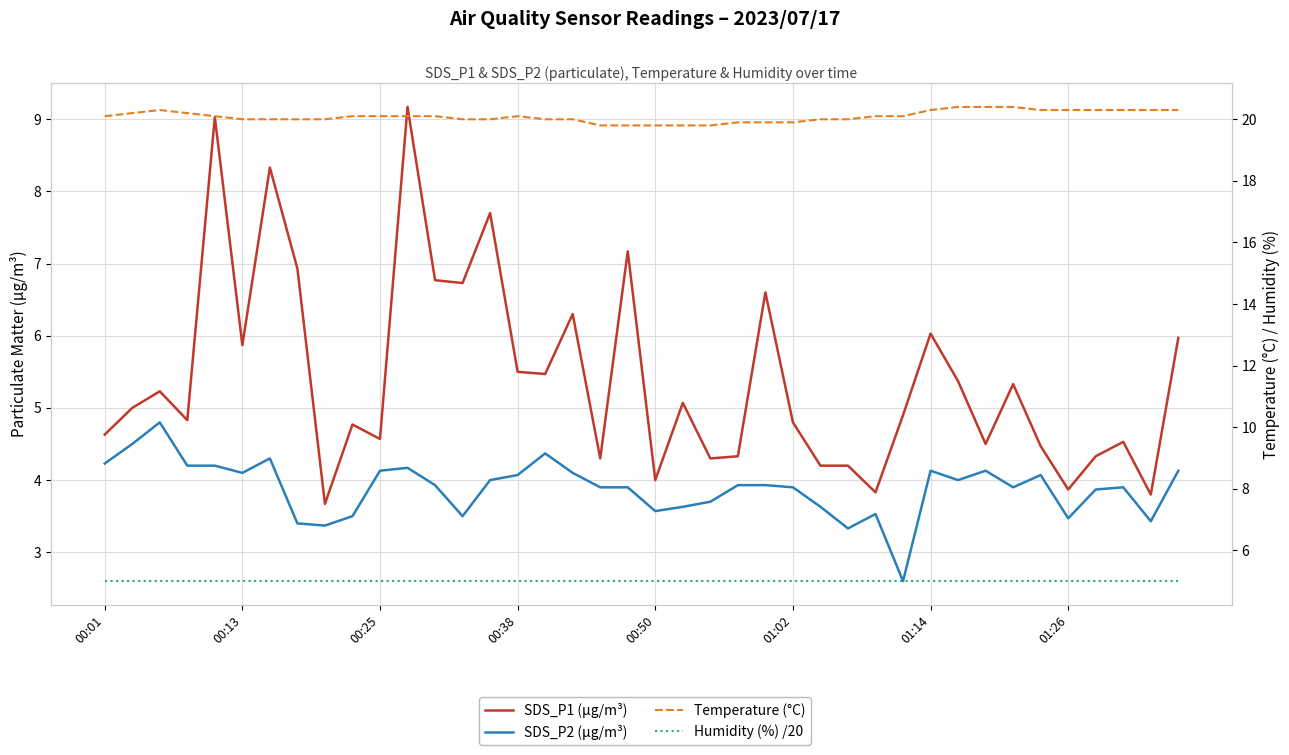

What are all the series names shown in the legend?

SDS_P1 (µg/m³), SDS_P2 (µg/m³), Temperature (°C), Humidity (%) /20